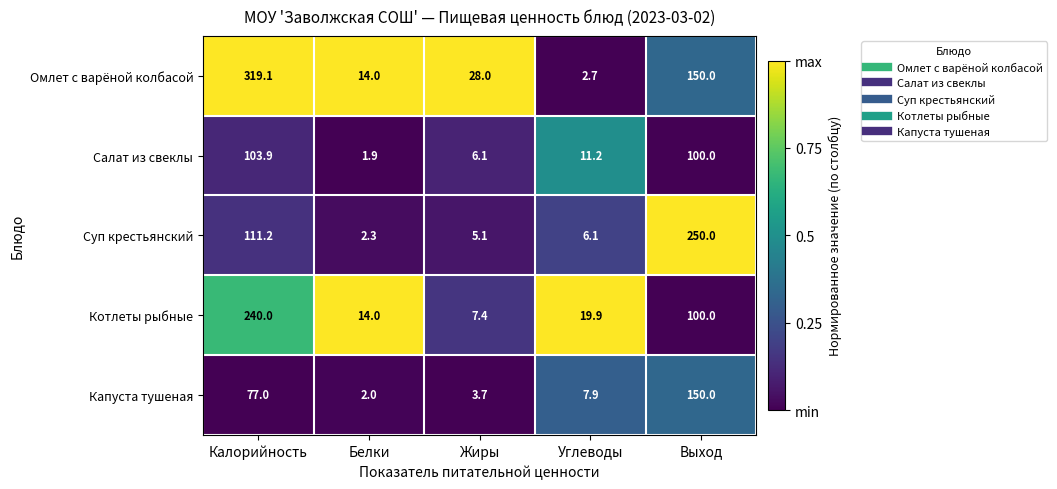

Reading left to right, list all the values displayed in this chart.

Омлет с варёной колбасой: Калорийность=319.1	Белки=14.0	Жиры=28.0	Углеводы=2.7	Выход=150.0
Салат из свеклы: Калорийность=103.9	Белки=1.9	Жиры=6.1	Углеводы=11.2	Выход=100.0
Суп крестьянский: Калорийность=111.2	Белки=2.3	Жиры=5.1	Углеводы=6.1	Выход=250.0
Котлеты рыбные: Калорийность=240.0	Белки=14.0	Жиры=7.4	Углеводы=19.9	Выход=100.0
Капуста тушеная: Калорийность=77.0	Белки=2.0	Жиры=3.7	Углеводы=7.9	Выход=150.0